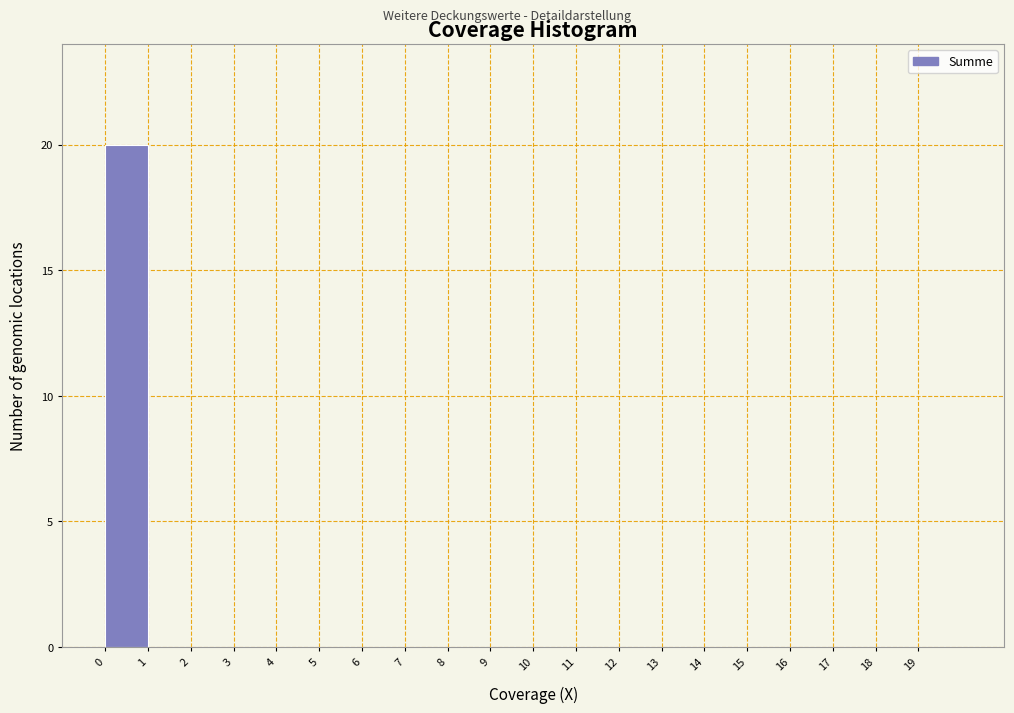

Over which range of the x-axis is the bar tallest?

0 to 1